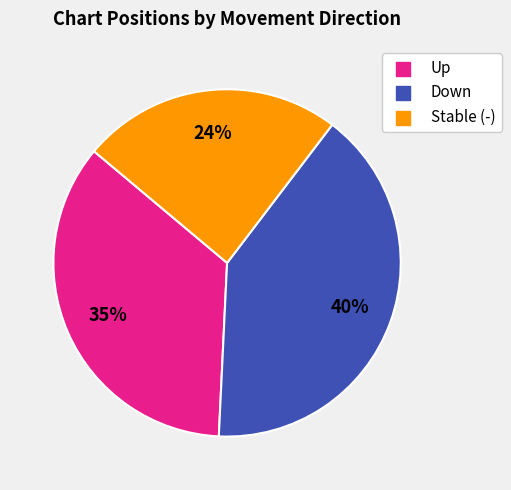

To the nearest percent, what is the average slice percentage?

33%